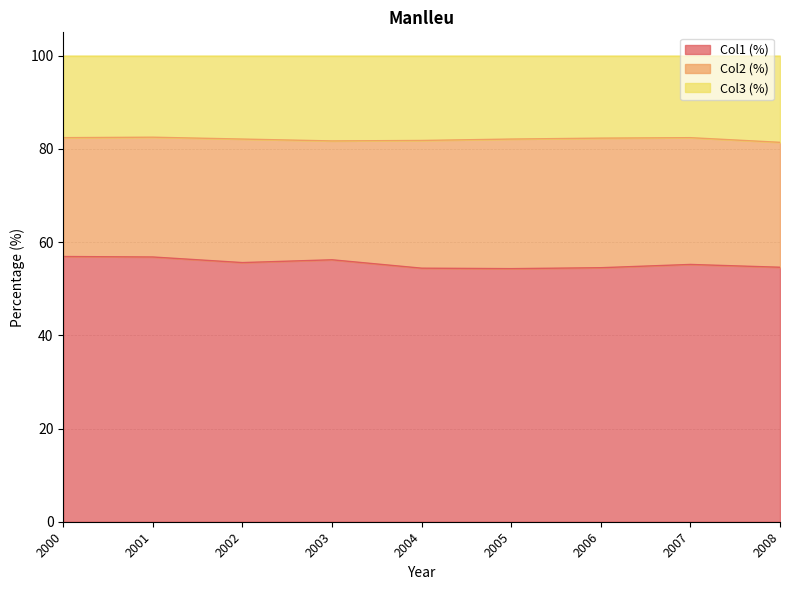

How many categories are shown in the chart?

9